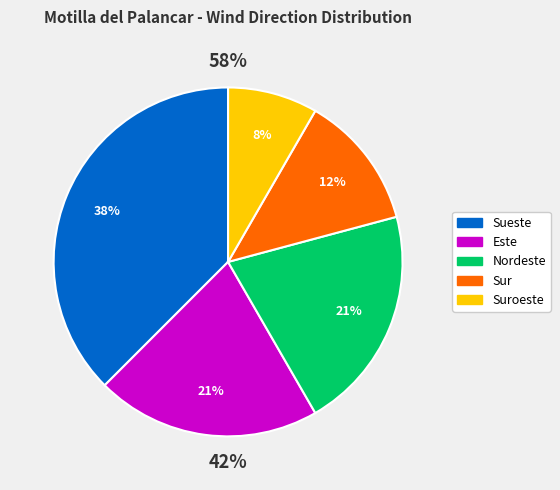

To the nearest percent, what percentage of the pie is Sueste?

38%